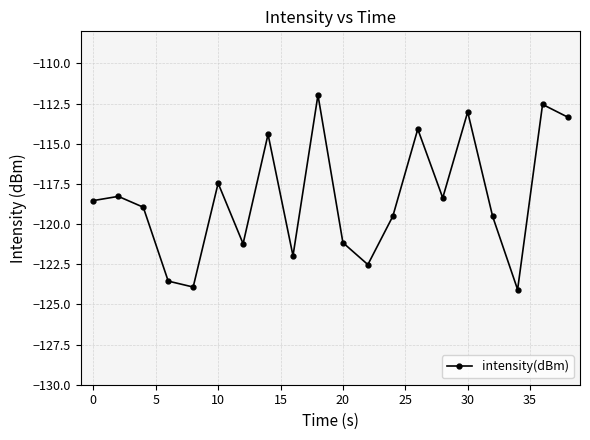

Reading right to left, extract all data points from this chart.

-113.3	-112.5	-124.1	-119.5	-113.0	-118.4	-114.1	-119.5	-122.5	-121.2	-112.0	-122.0	-114.4	-121.2	-117.5	-123.9	-123.5	-118.9	-118.3	-118.5